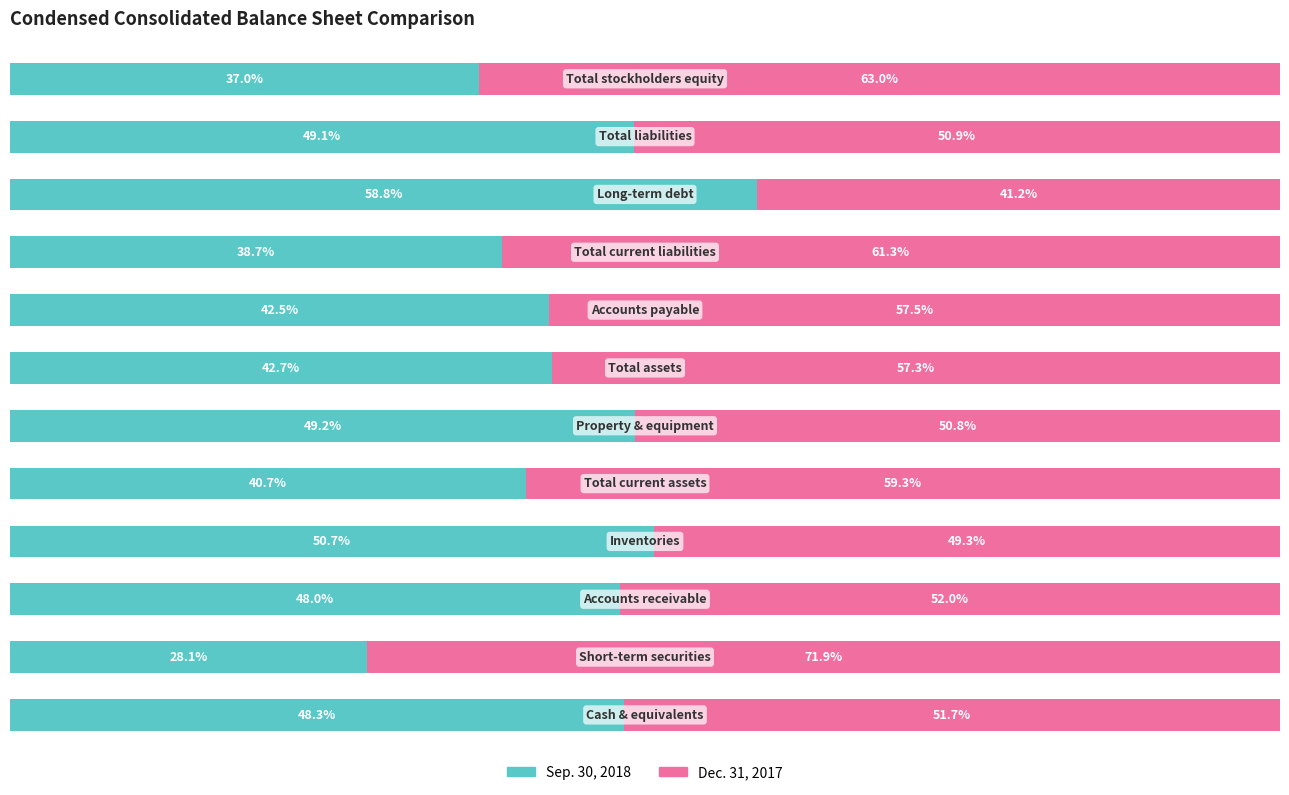

What is the value of the Dec. 31, 2017 bar at the 5th from the left?

59.3